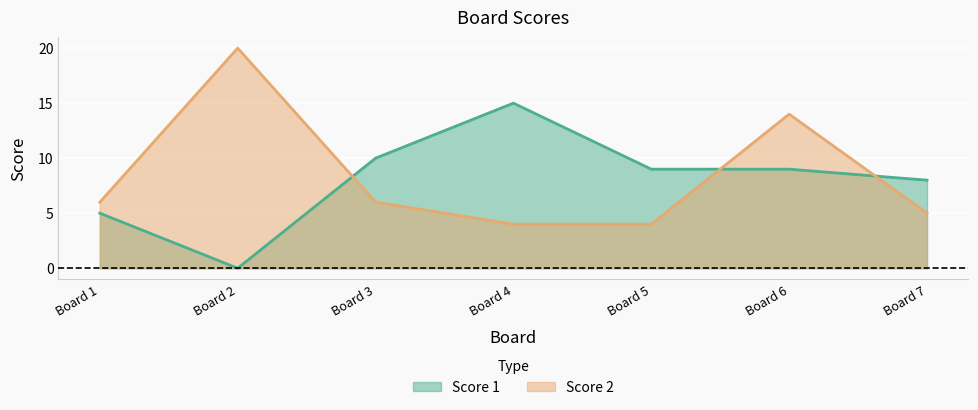

Reading left to right, extract all data points from this chart.

Score 1: 5	0	10	15	9	9	8
Score 2: 6	20	6	4	4	14	5